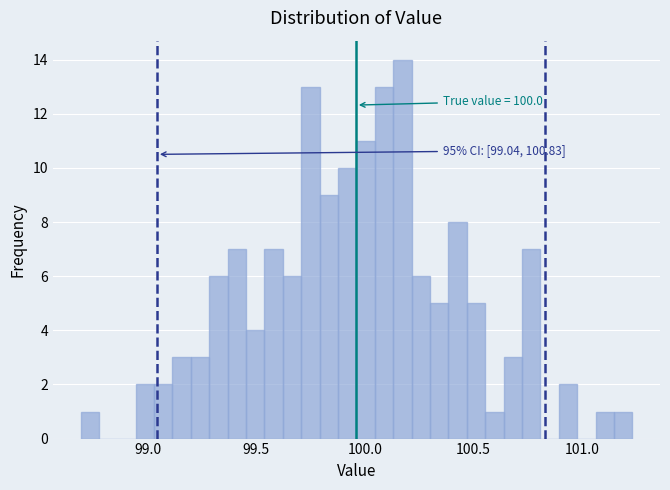

Around what value on the x-axis is the tallest bar? Give the approximate position of its centre, as read against the axis.

100.15